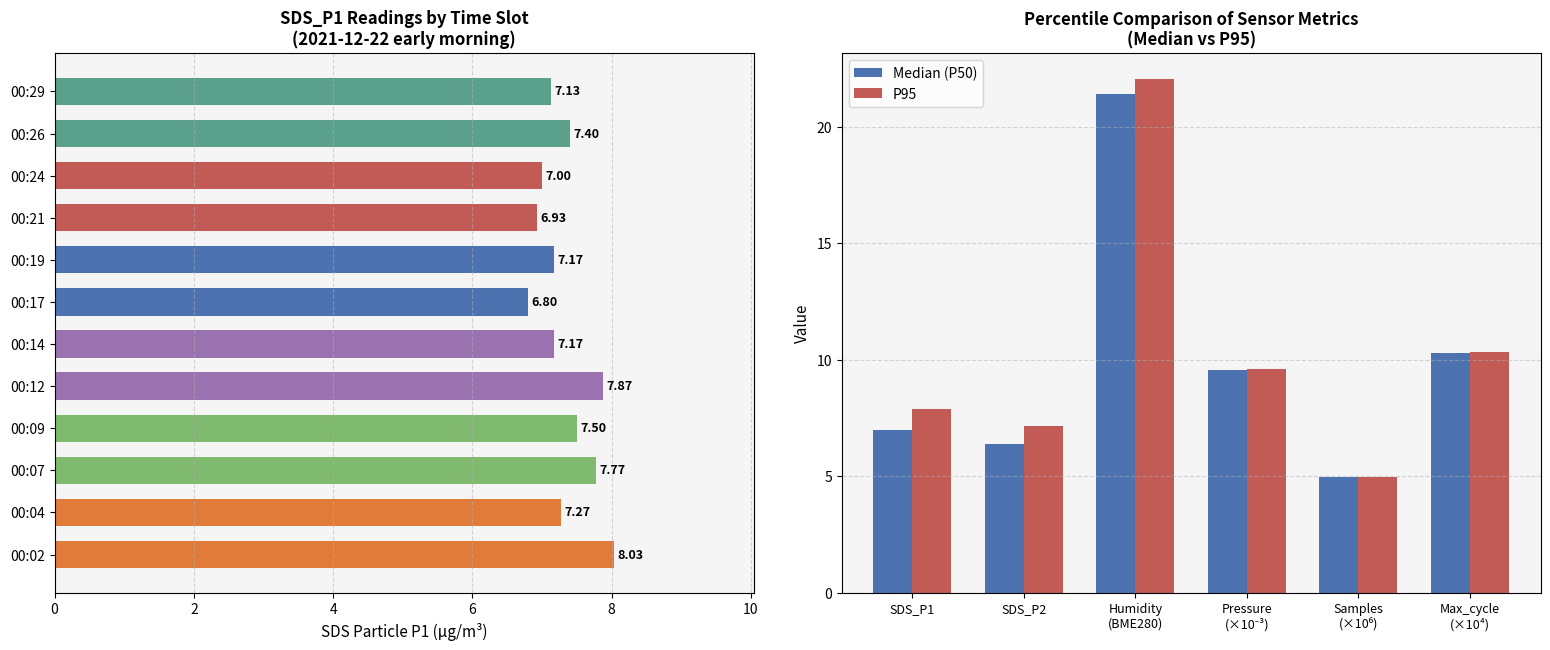

What is the ratio of the value at 00:26 to the value at 00:29?

1.0